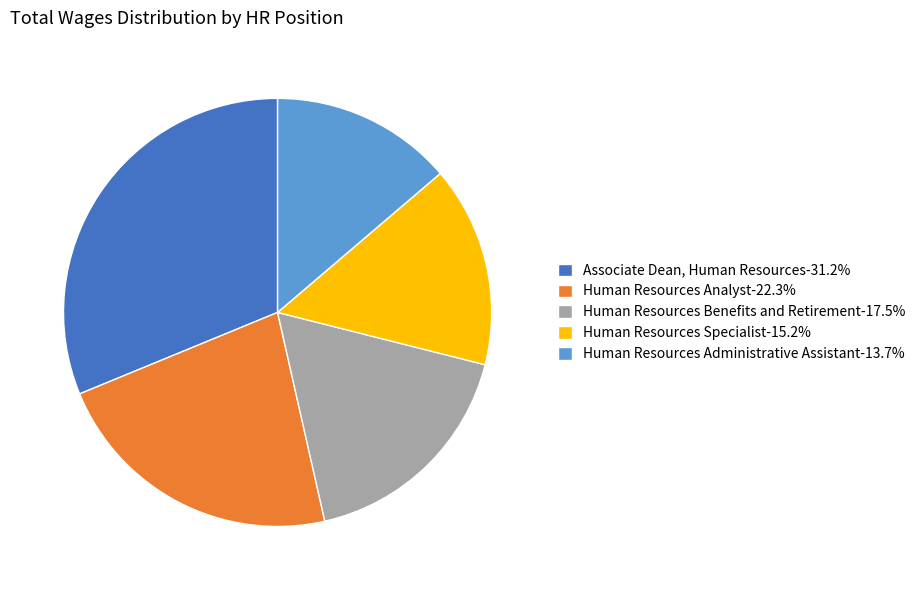

Combined, do Human Resources Analyst-22.3% and Associate Dean, Human Resources-31.2% account for over 50%?

Yes